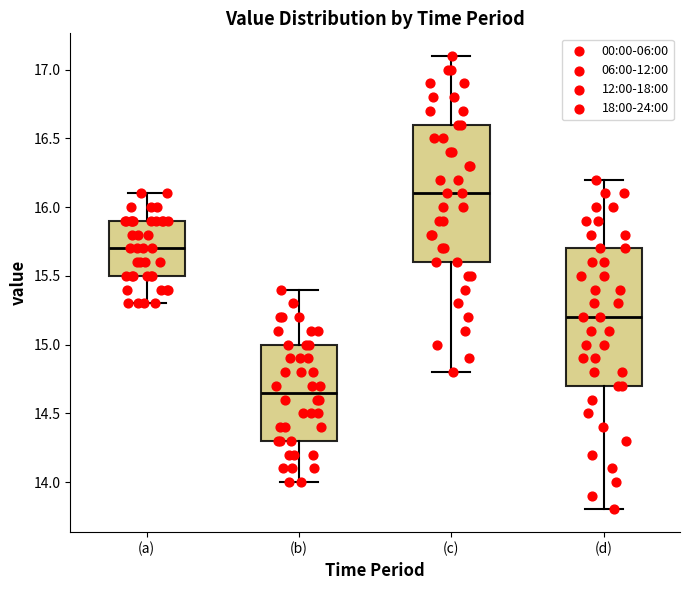

Reading left to right, read every box against the y-axis: the position of its median line, the range the box covers, and the ends of its whiskers. The values are not printed on the chart, so give them approximately, as read against the axis.

(a): median 15.70, box 15.50 to 15.90, whiskers 15.30 to 16.10
(b): median 14.65, box 14.30 to 15.00, whiskers 14.00 to 15.40
(c): median 16.10, box 15.60 to 16.60, whiskers 14.80 to 17.10
(d): median 15.20, box 14.70 to 15.70, whiskers 13.80 to 16.20